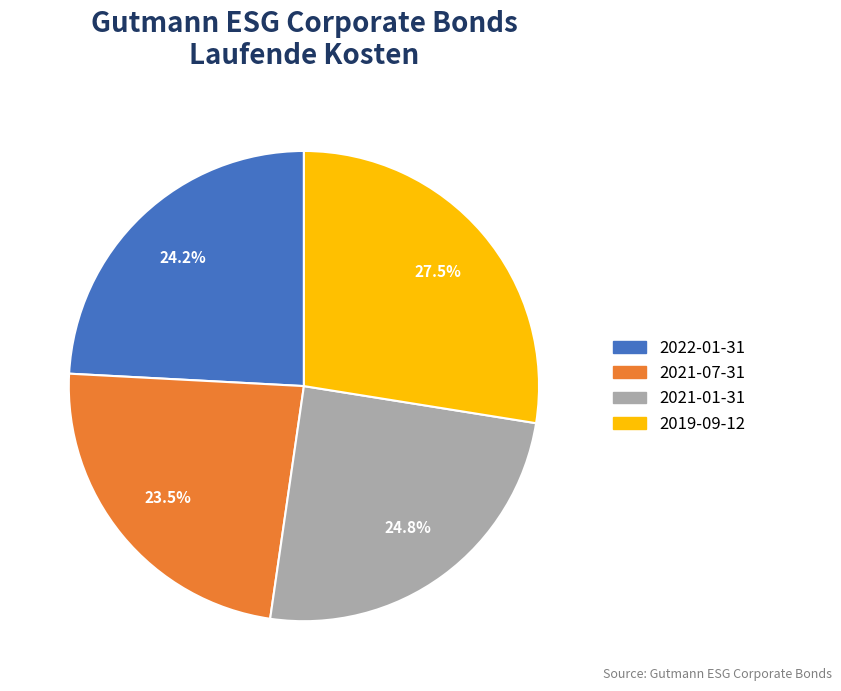

Does any single category account for the majority?

No